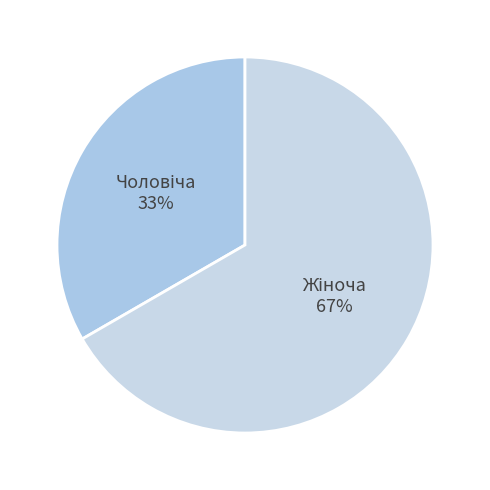

Is there a majority slice in this chart?

Yes